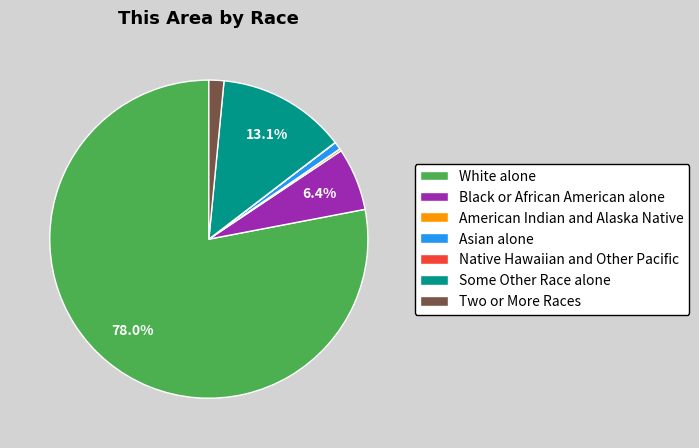

Which has a higher value, Asian alone or Two or More Races?

Two or More Races